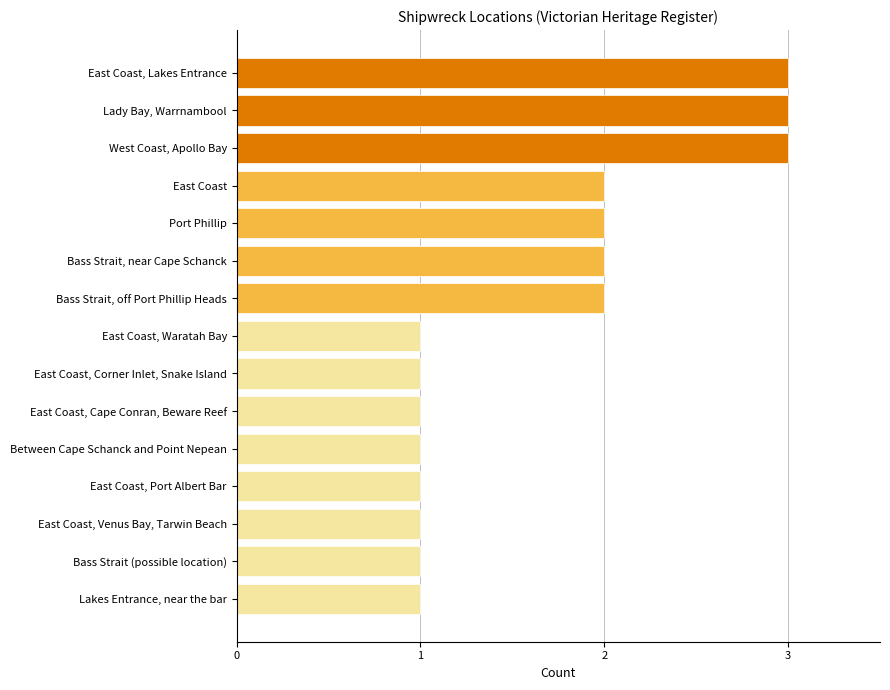

What is the approximate value at East Coast, Lakes Entrance?

3